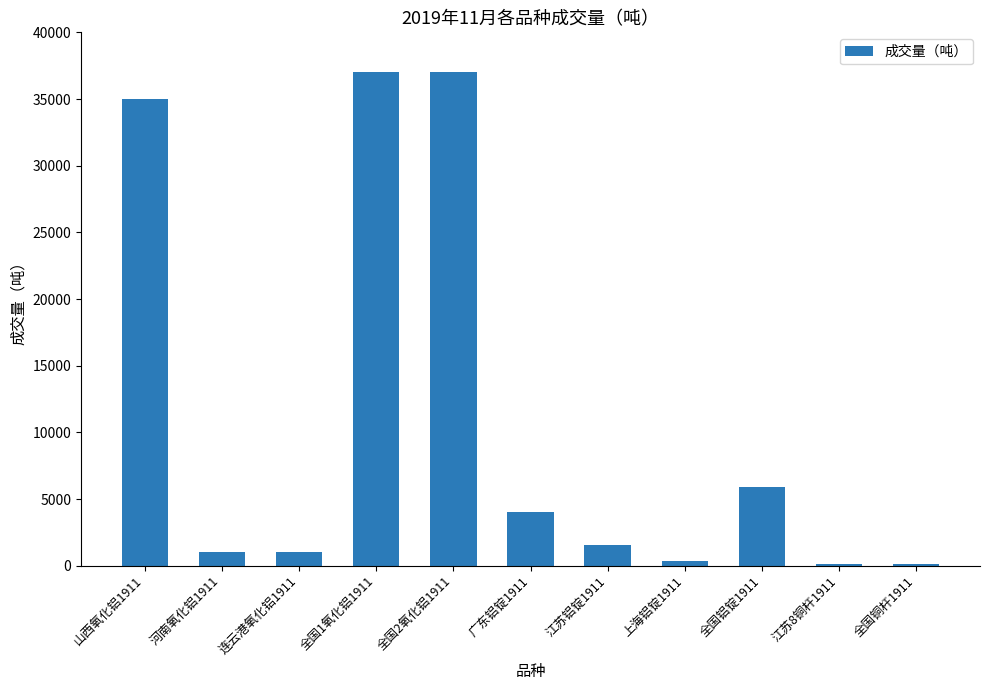

Reading left to right, extract all data points from this chart.

35000.0	1000.0	1000.0	37000.0	37000.0	4030.0	1554.0	335.0	5919.0	103.9	103.9